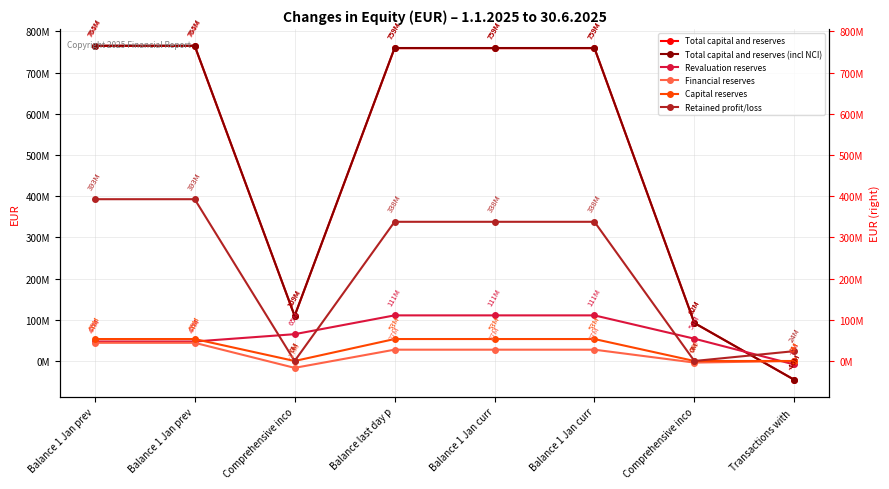

How many negative values does the Total capital and reserves series have?

1